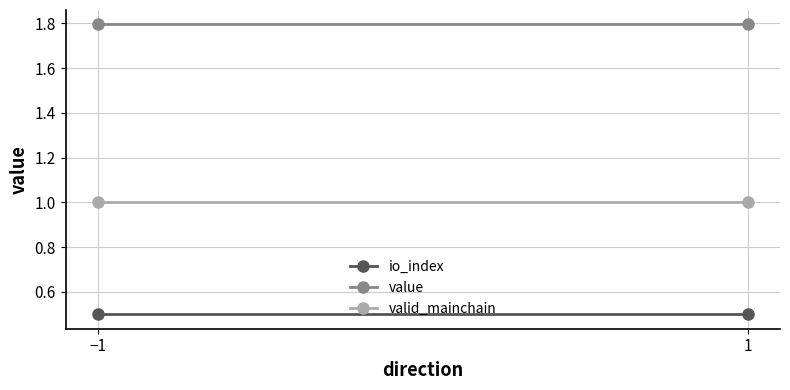

The valid_mainchain series shows 1.4 at −1. True or false?

False